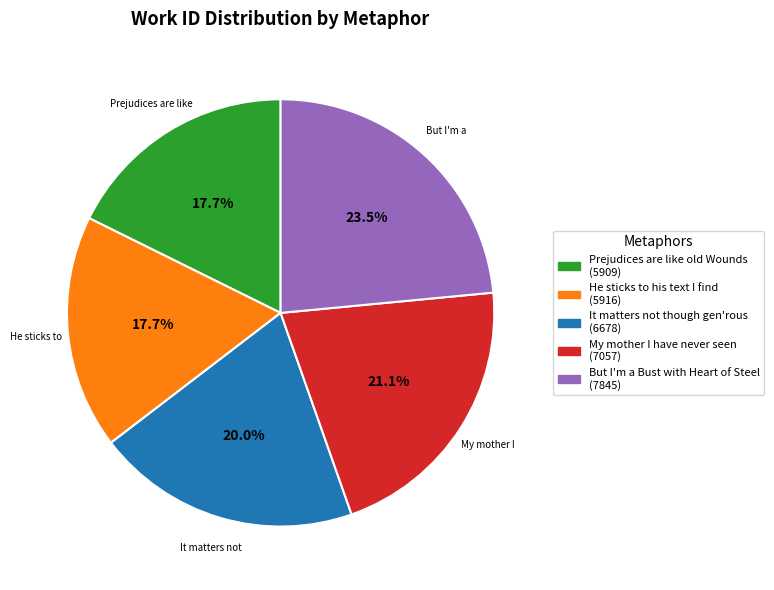

Does any single category account for the majority?

No